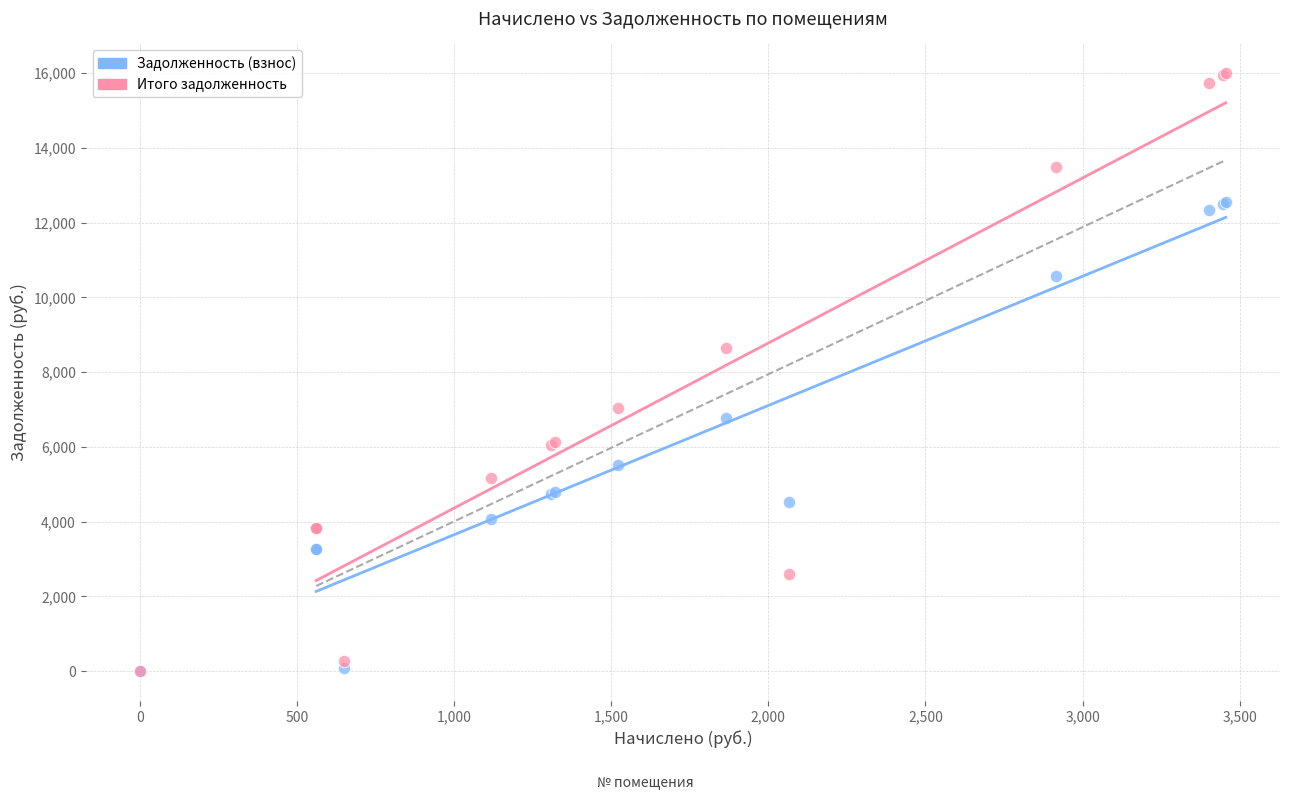

In the Итого задолженность series, what Y value is closest to 7998?

8640.0